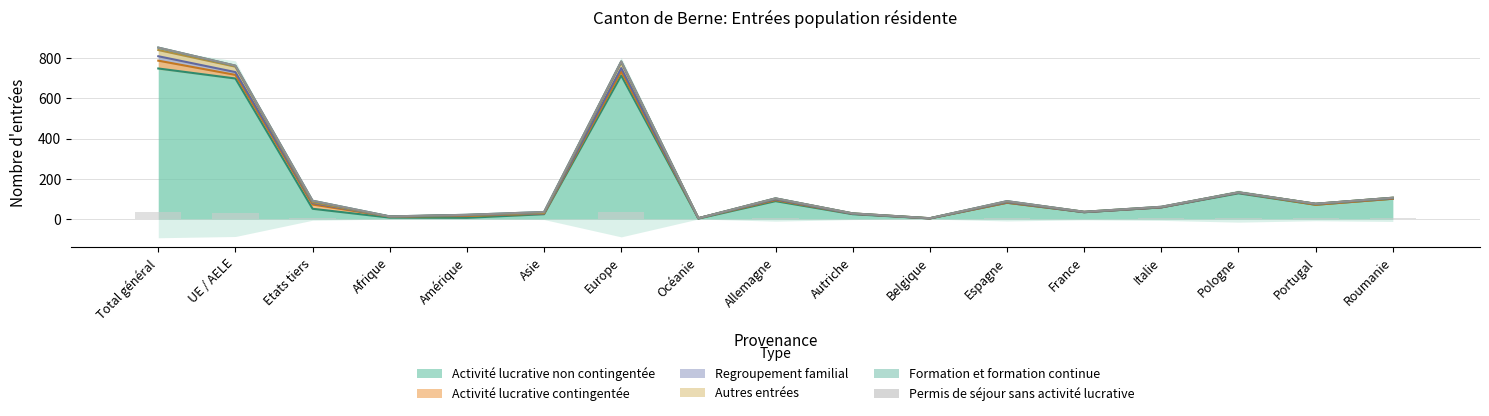

What is the average value of the Formation et formation continue series?

2